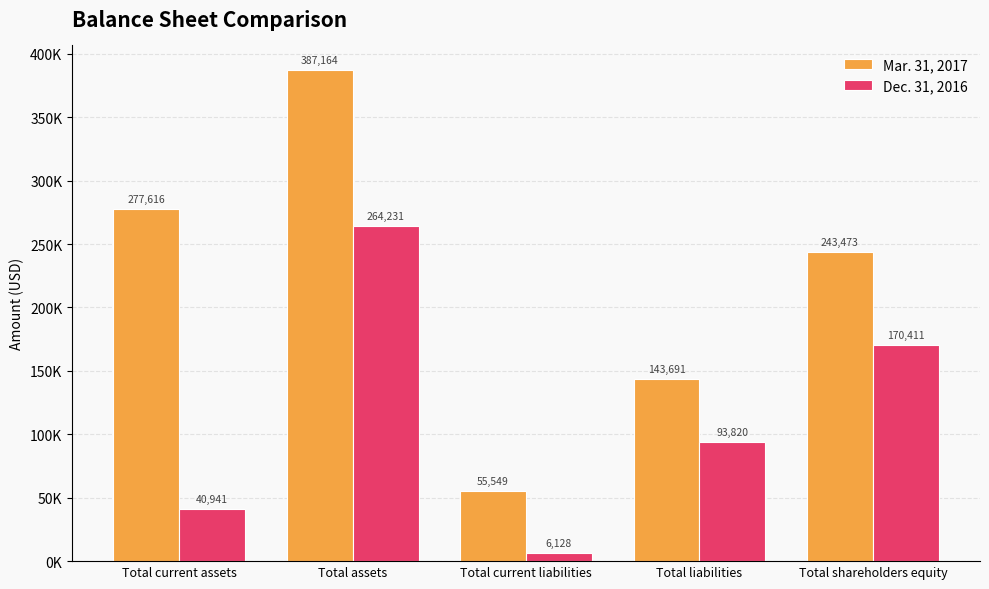

At which label does Dec. 31, 2016 reach its minimum?

Total current liabilities